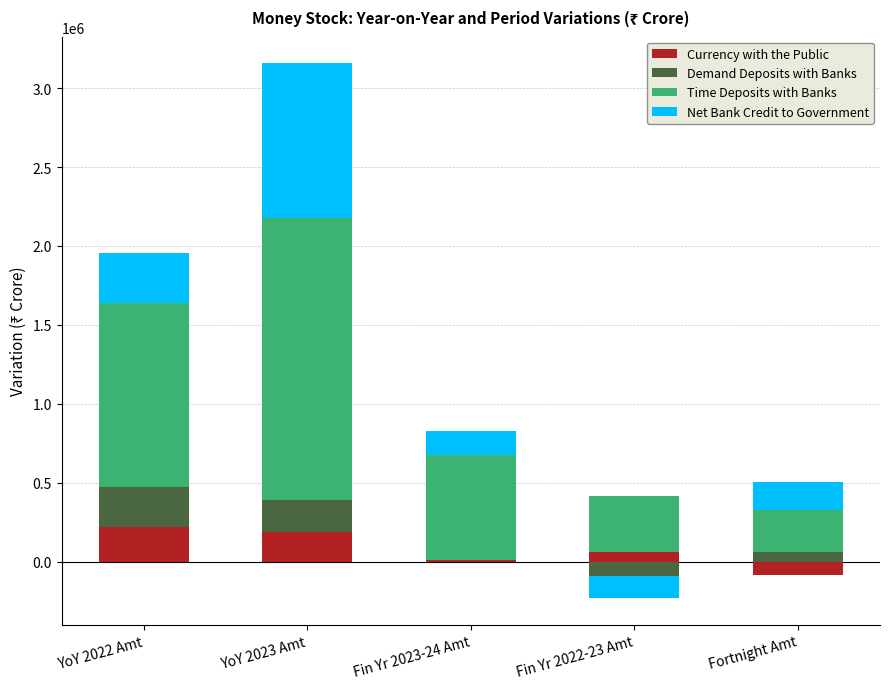

Between YoY 2022 Amt and Fin Yr 2023-24 Amt, which series saw the biggest shift?

Time Deposits with Banks